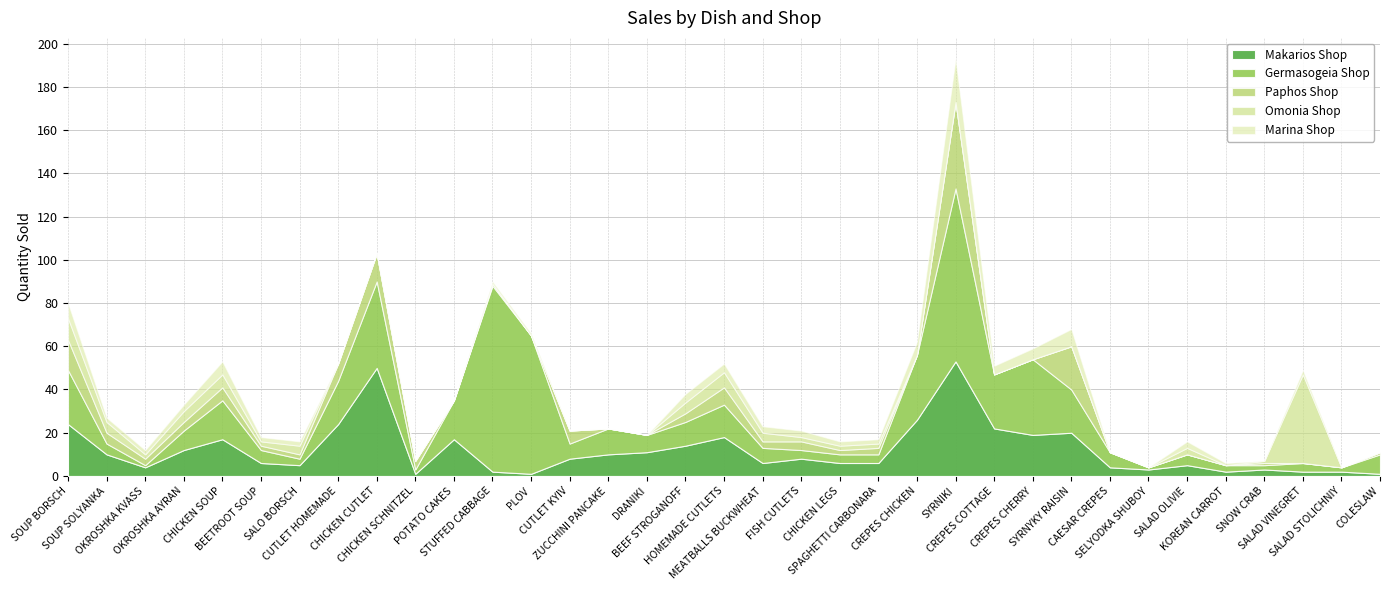

True or false: Makarios Shop has more than 2 points higher than both neighbors.

True